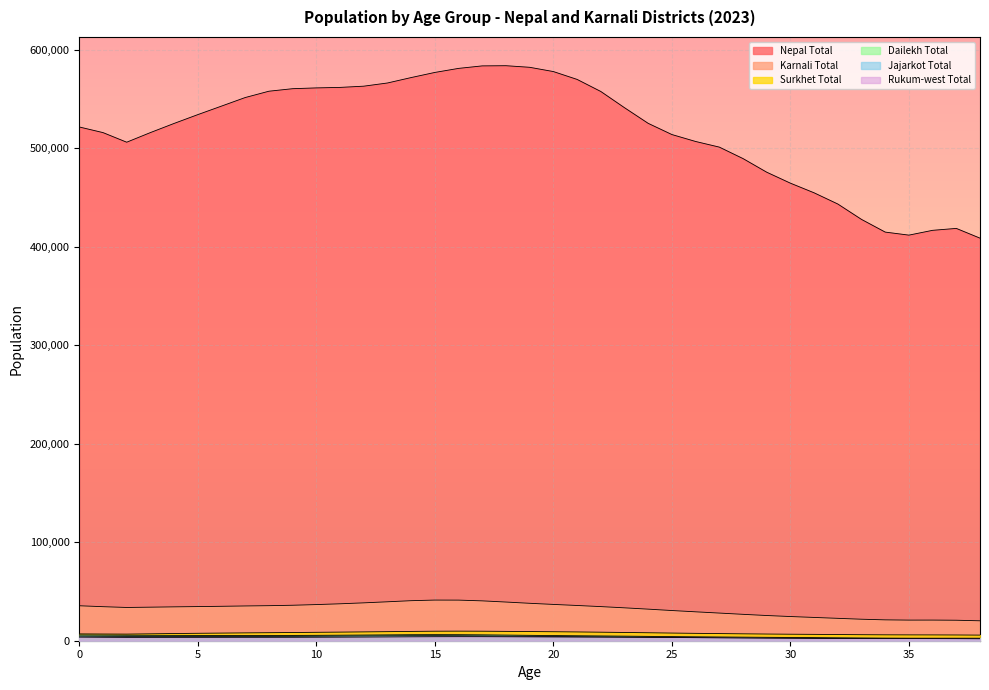

What is the lowest value of the Surkhet Total series?

5711